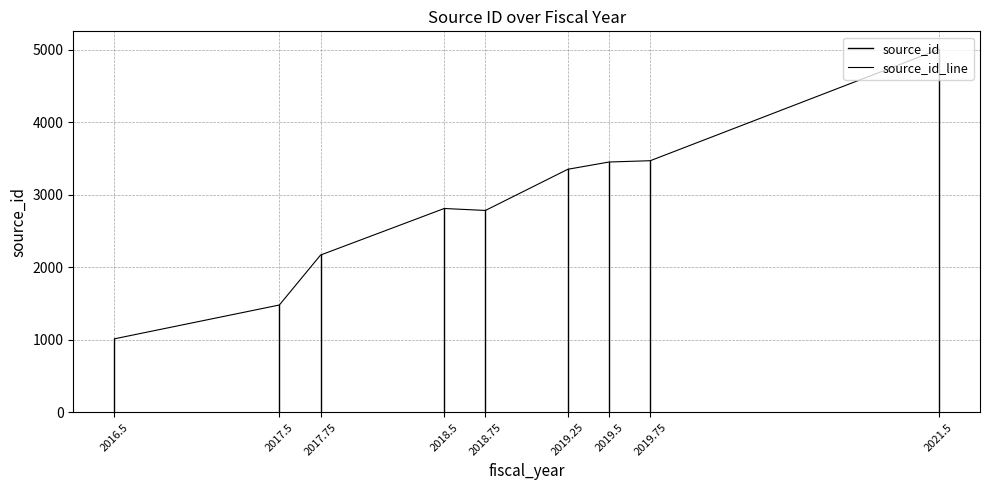

What is the minimum value shown in the chart?

1012